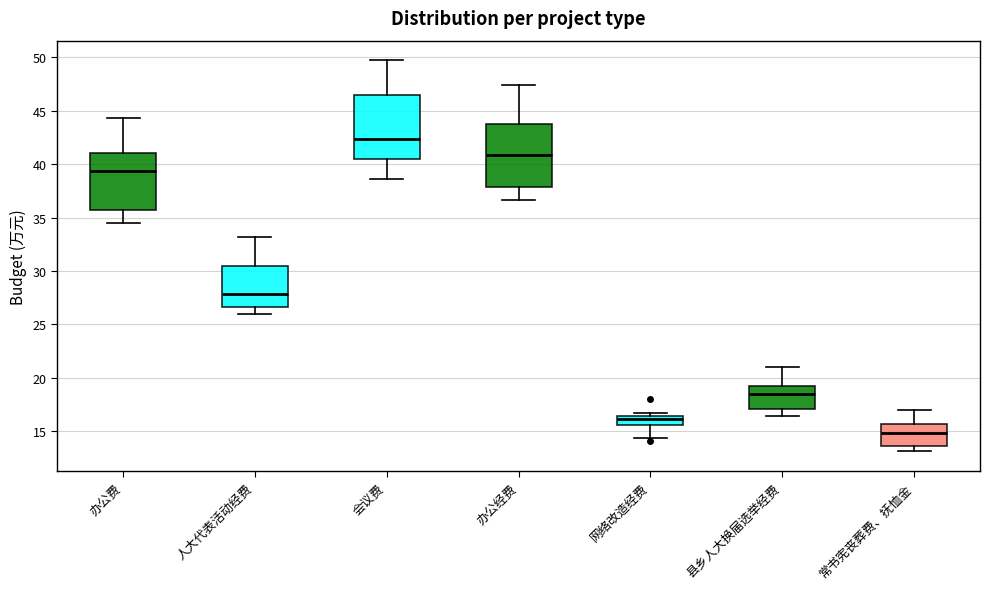

Reading left to right, transcribe this box plot: for each box, give where its median line is, the range the box spans, and where its two whiskers end, as read against the y-axis. The values are not printed on the chart, so give them approximately, as read against the axis.

办公费: median 39.5, box 35.5 to 41.0, whiskers 34.5 to 44.5
人大代表活动经费: median 28.0, box 26.5 to 30.5, whiskers 26.0 to 33.0
会议费: median 42.5, box 40.5 to 46.5, whiskers 38.5 to 49.5
办公经费: median 41.0, box 38.0 to 44.0, whiskers 36.5 to 47.5
网络改造经费: median 16.0, box 15.5 to 16.5, whiskers 14.5 to 16.5 (just above the box's upper edge)
县乡人大换届选举经费: median 18.5, box 17.0 to 19.0, whiskers 16.5 to 21.0
常书宪丧葬费、抚恤金: median 15.0, box 13.5 to 15.5, whiskers 13.0 to 17.0